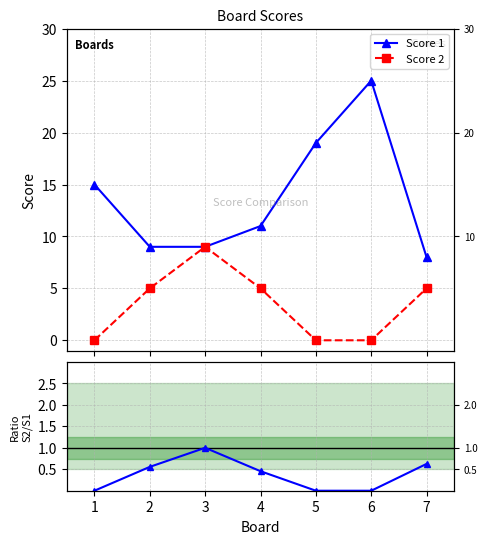

The Score 1 series shows 31.3 at 5. True or false?

False